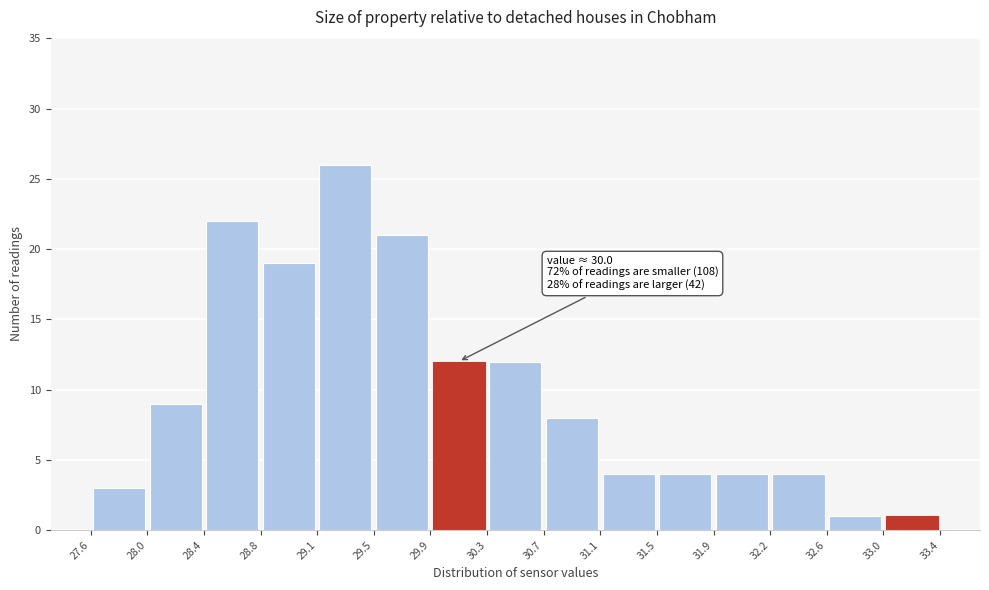

Over which range of the x-axis is the bar tallest?

29.1 to 29.5